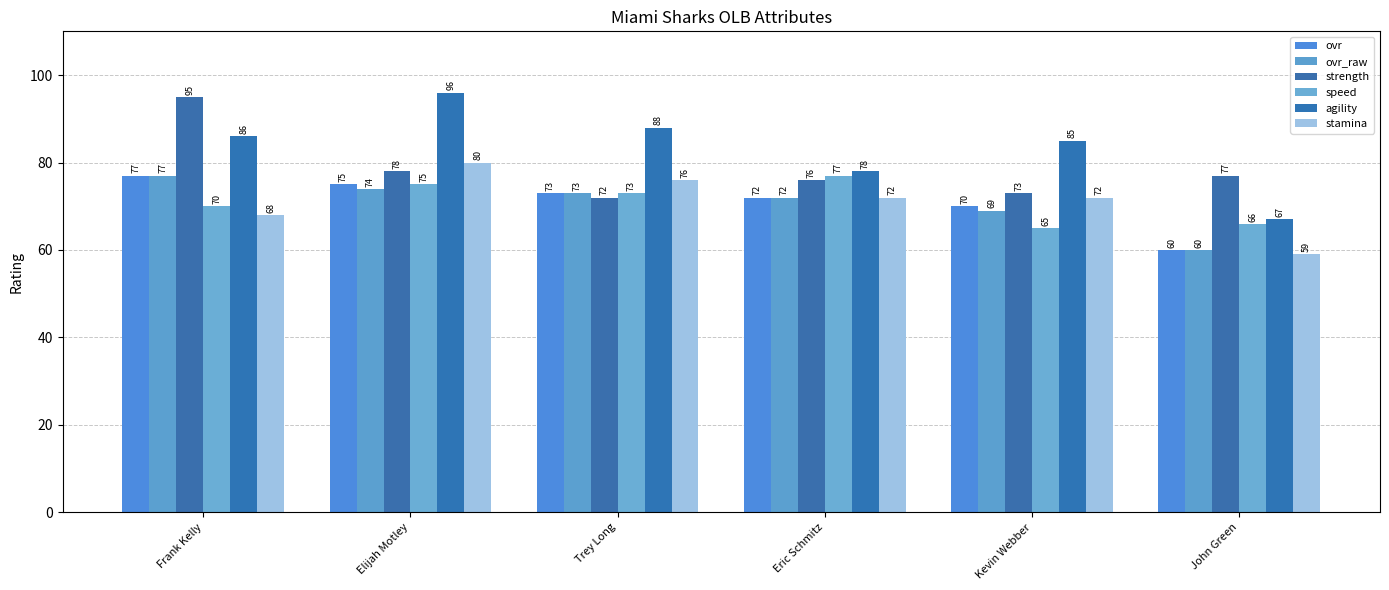

What is the difference between the maximum and second lowest values in the ovr series?

7